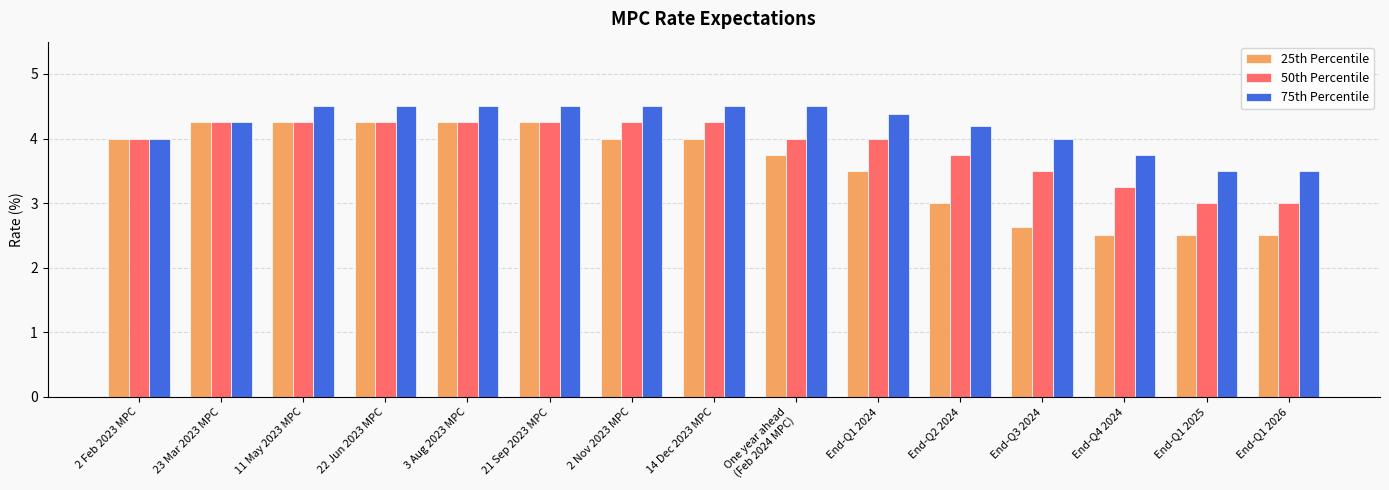

True or false: 50th Percentile has a value of 4.0 at 2 Feb 2023 MPC.

True